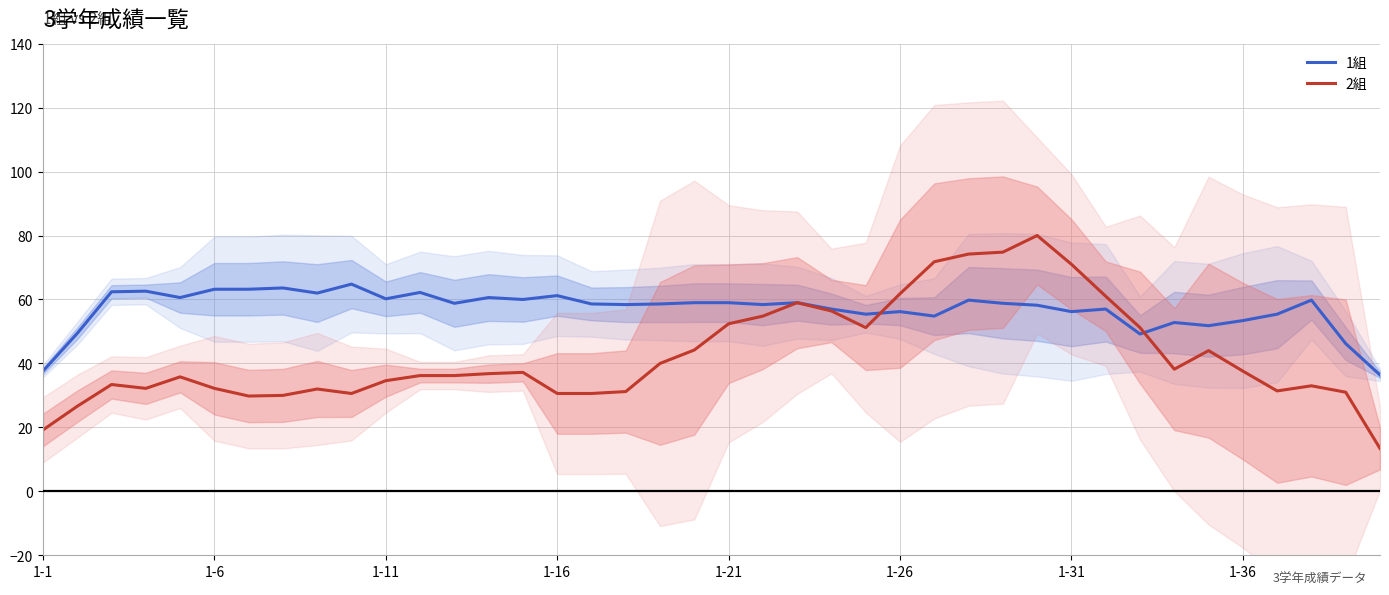

What is the highest value of the 1組 series?

64.8